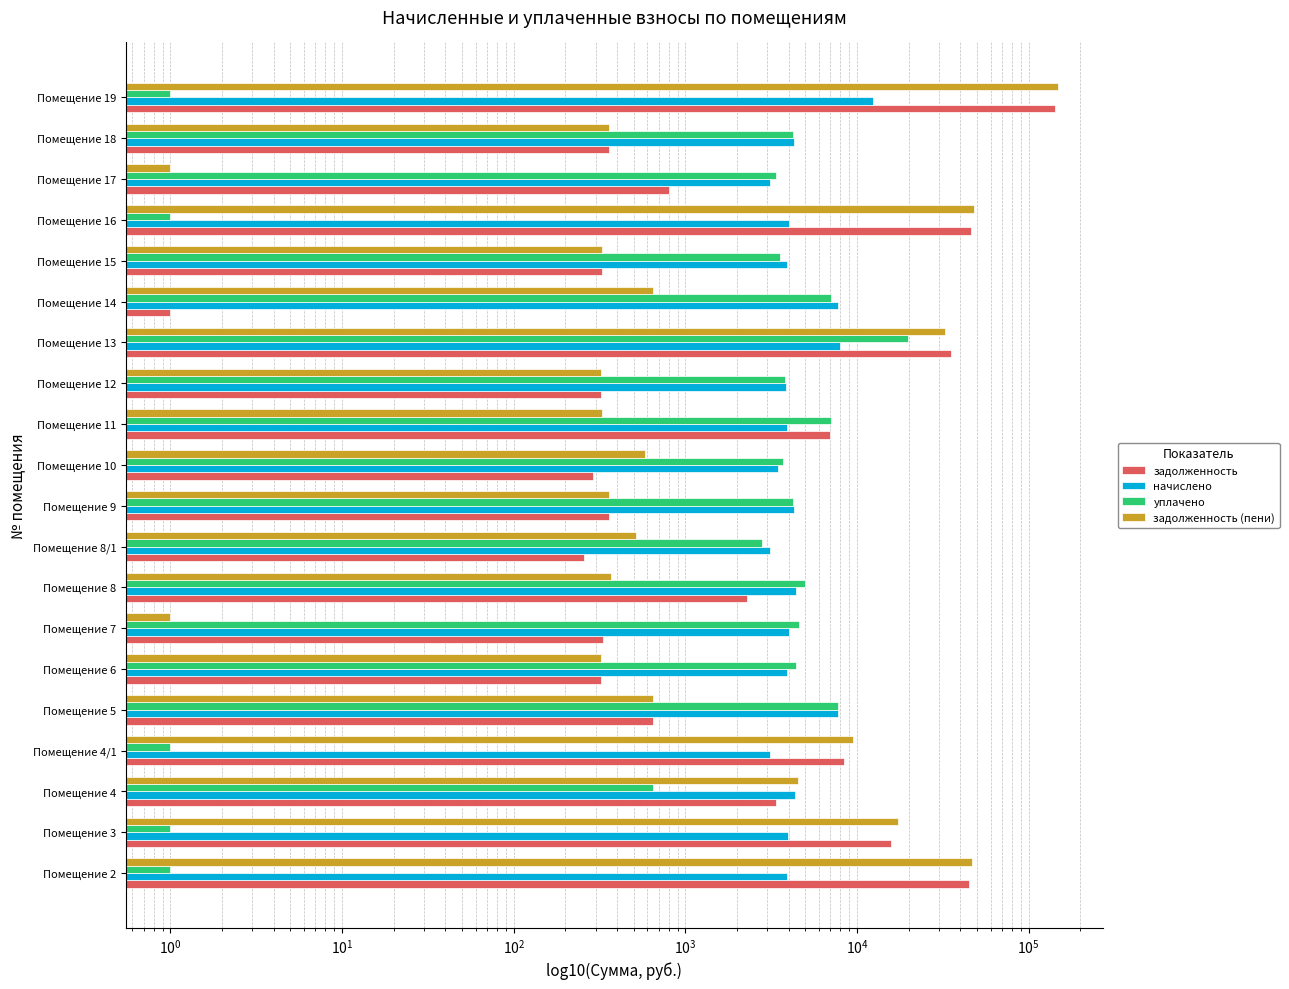

The задолженность (пени) series shows 1.7 at Помещение 7. True or false?

False